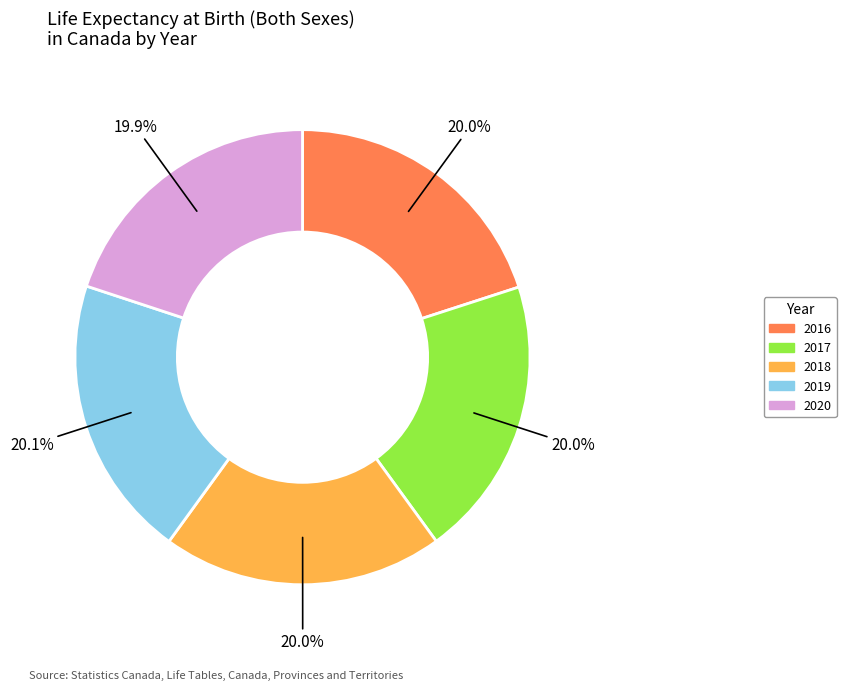

How much of the chart is everything except 2020?

80.1%